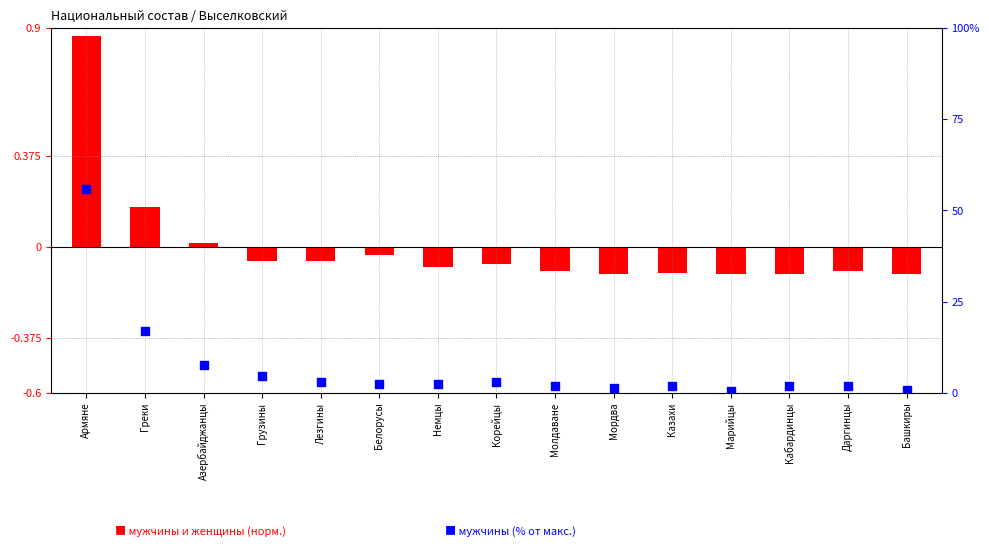

Which series contains the highest Y value?

мужчины (% от макс.)